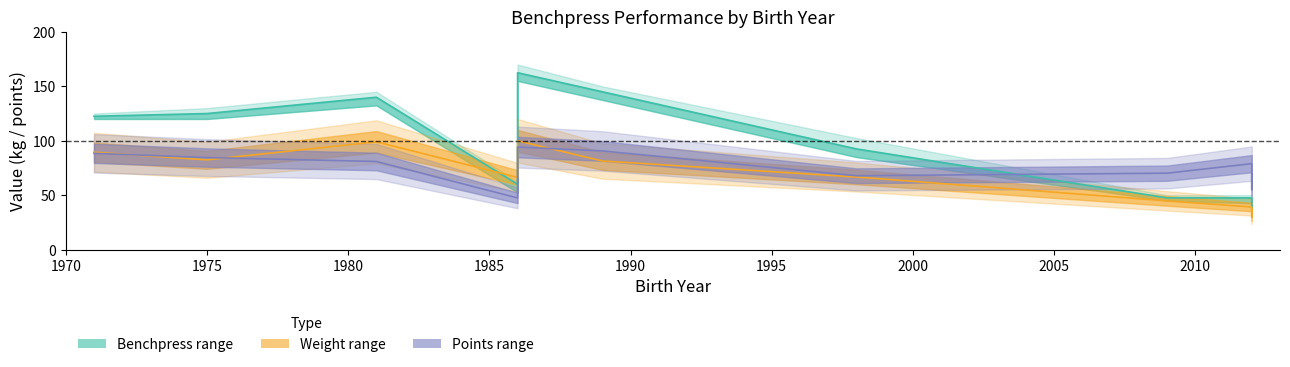

Which has a higher value, 2005 or 2000?

2000